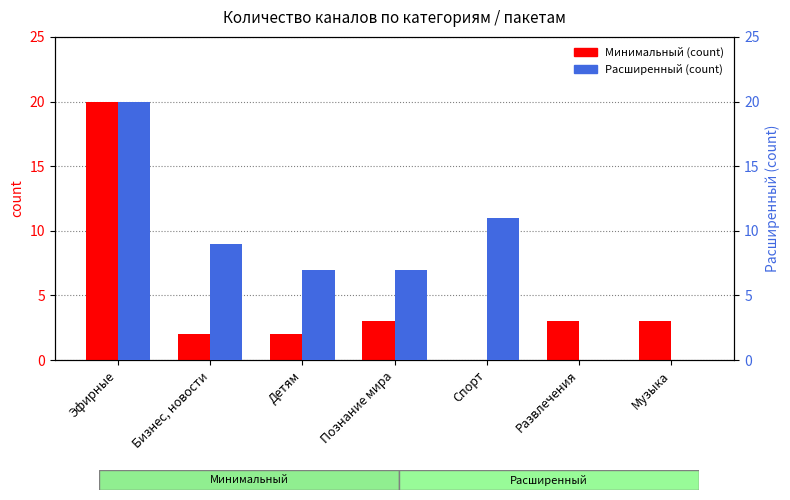

Which category has the highest value in the Расширенный (count) series?

Эфирные